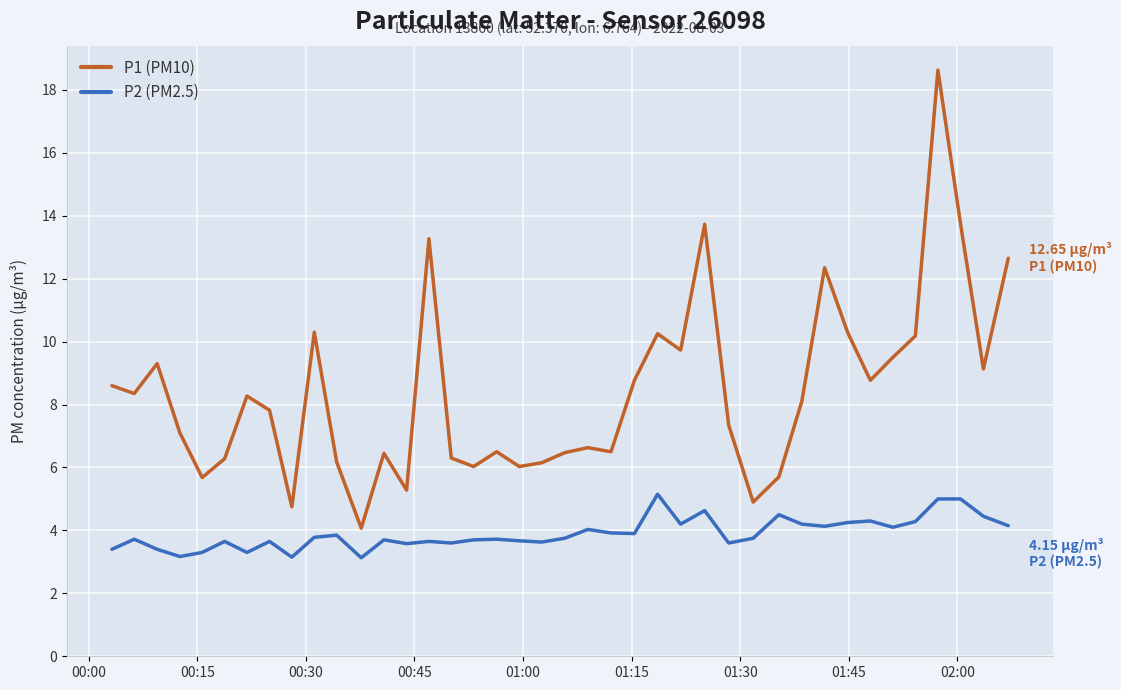

What is the difference between the maximum and minimum values in the P1 (PM10) series?

14.6